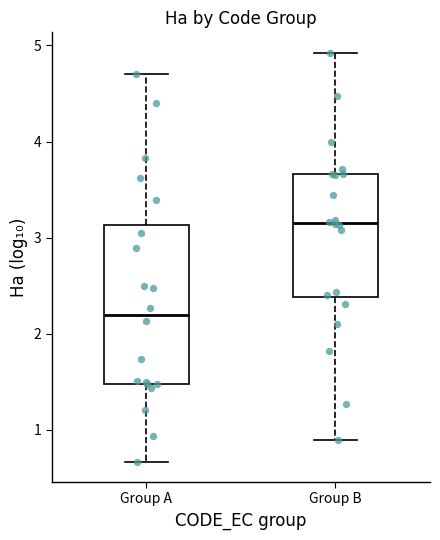

Where is the upper edge of the box for Group A on the y-axis? The values are not printed on the chart, so give them approximately, as read against the axis.

3.1